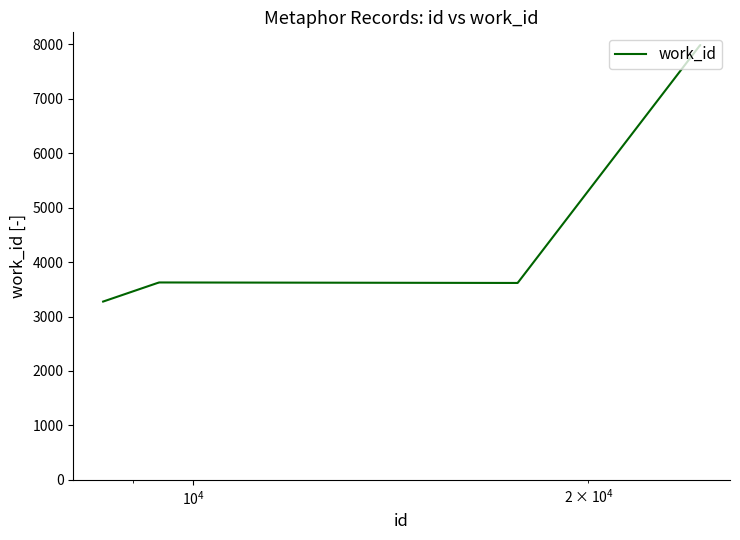

What is the difference between the maximum and minimum values?

4711